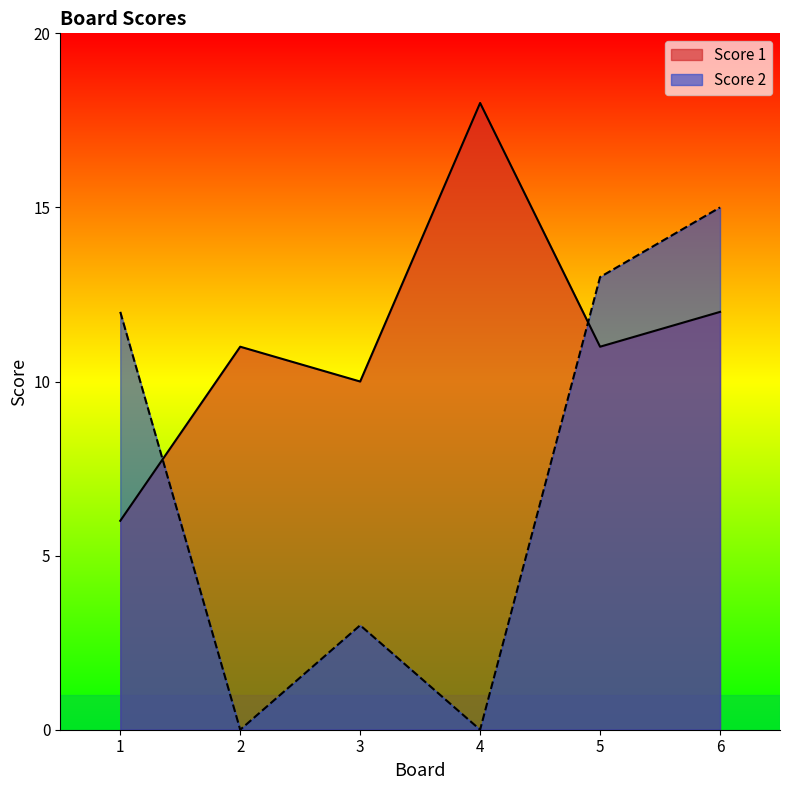

How many intersections are there between Score 1 and Score 2?

2